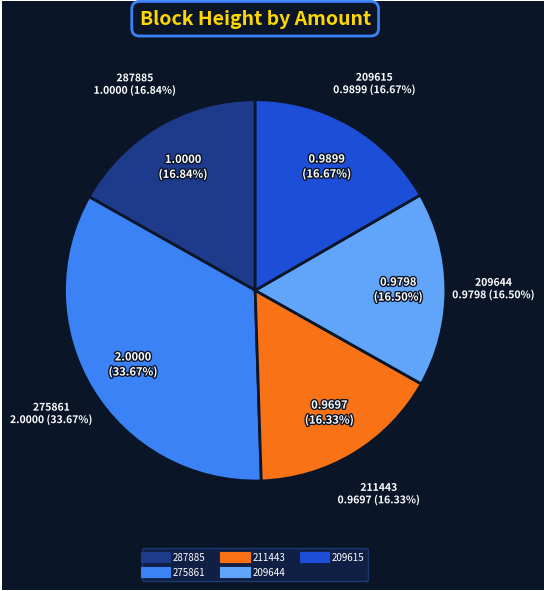

What percentage is the 211443 slice, to the nearest percent?

16%